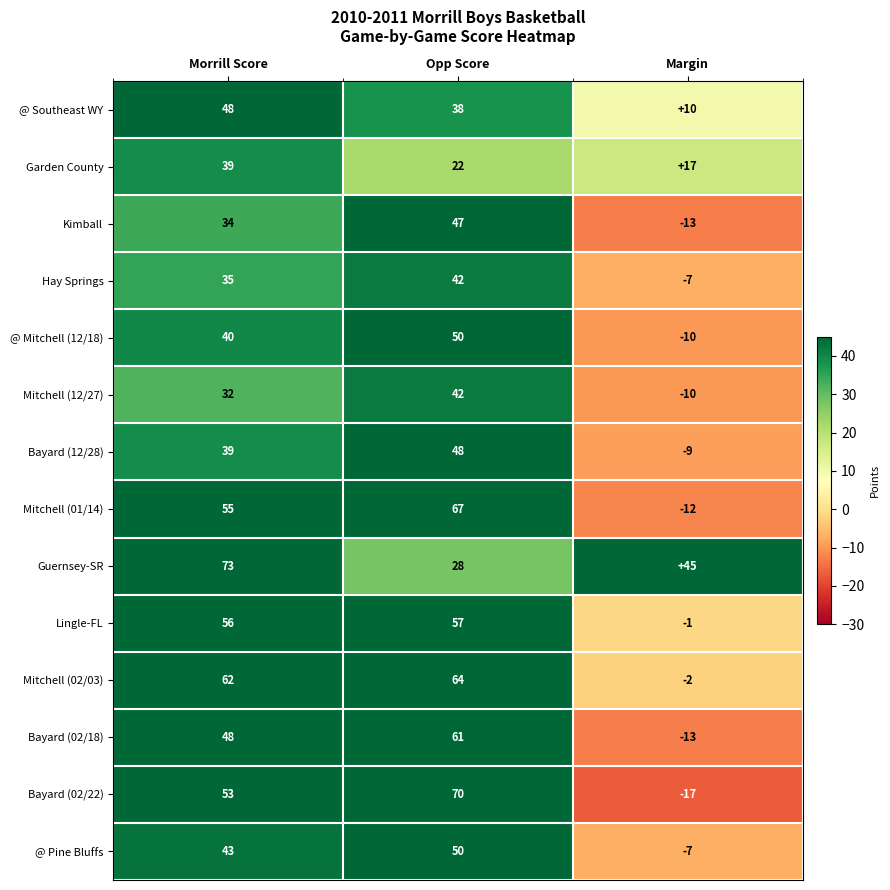

Which label corresponds to the smallest value in the chart?

Margin